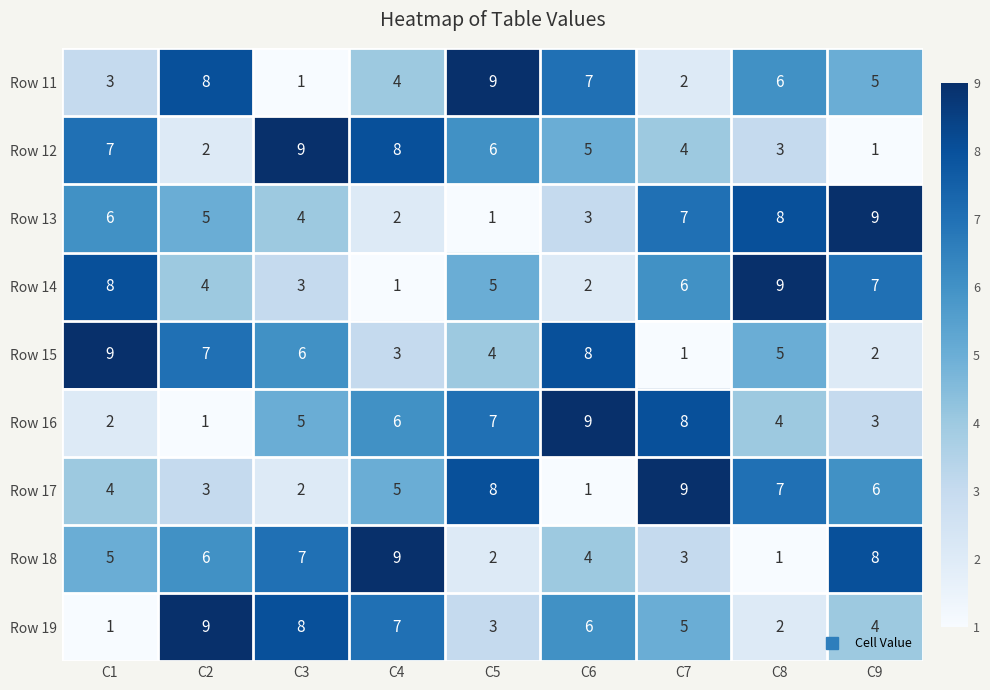

Read the Row 13 value at C3.

4